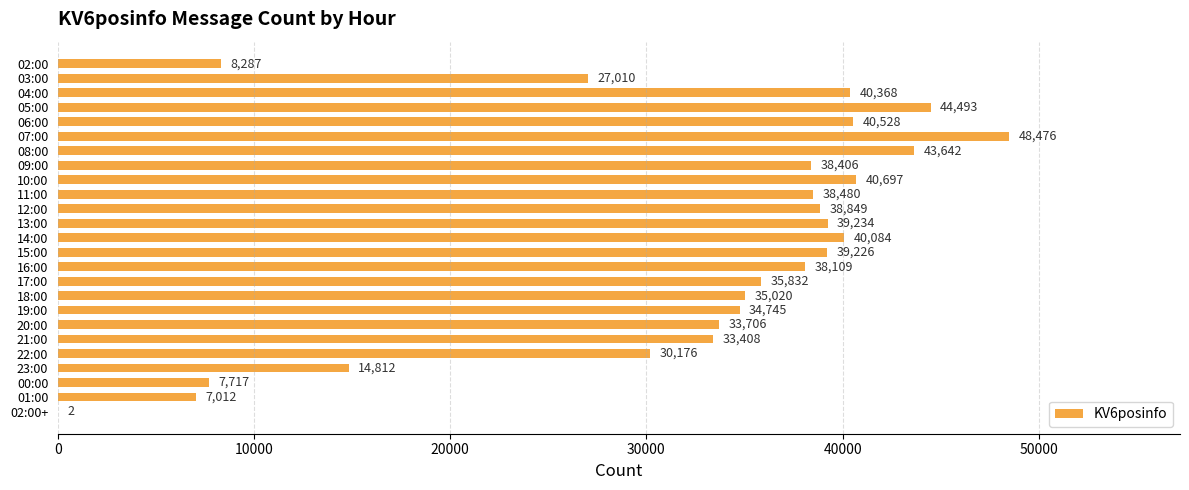

The value at 19:00 is 34745. True or false?

True